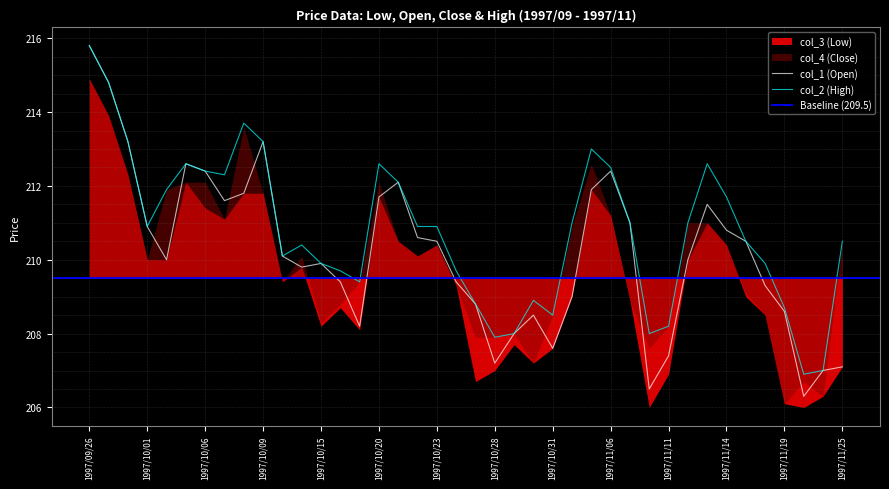

At which category does col_2 reach its first local valley?

1997/10/01